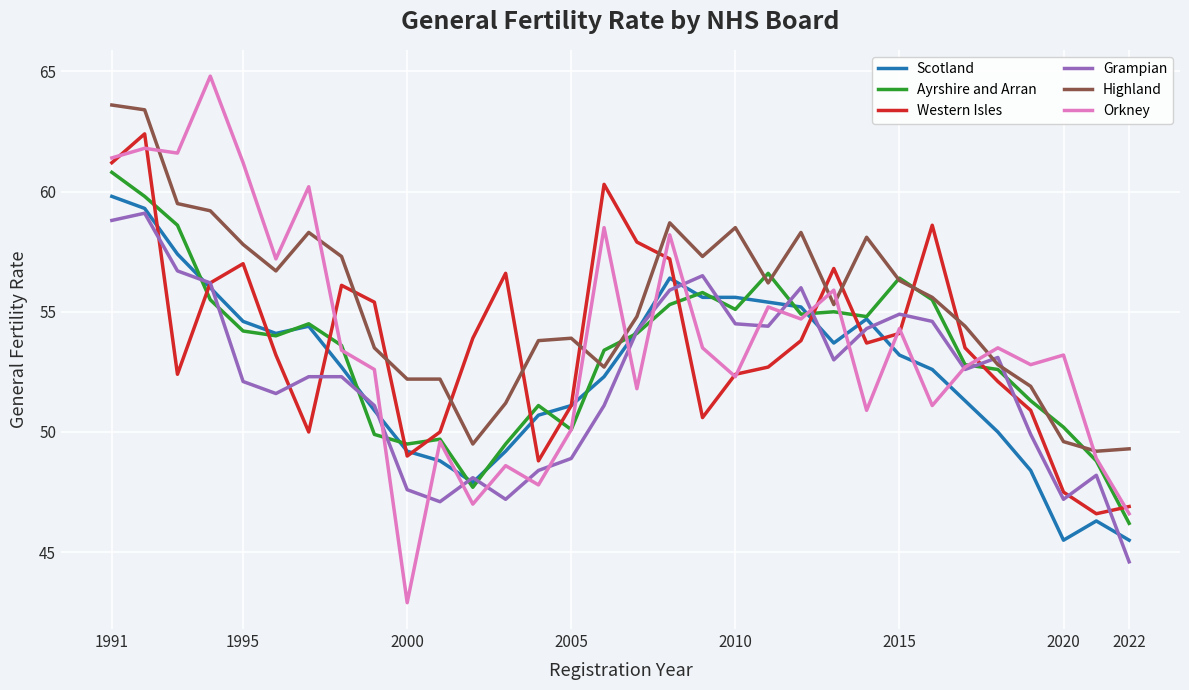

After their last crossing, which series has the higher values: Western Isles or Ayrshire and Arran?

Western Isles